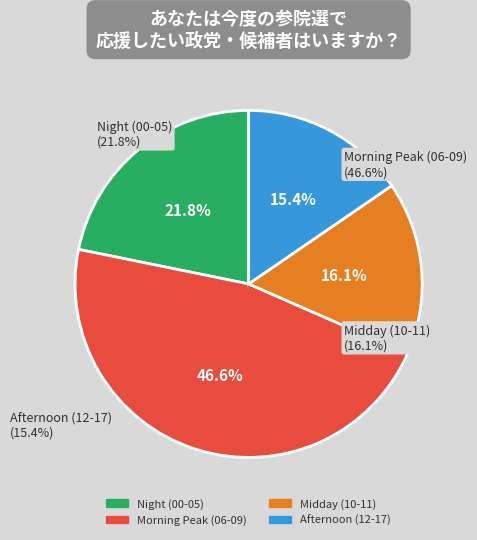

Is there any slice that represents more than half of the pie?

No